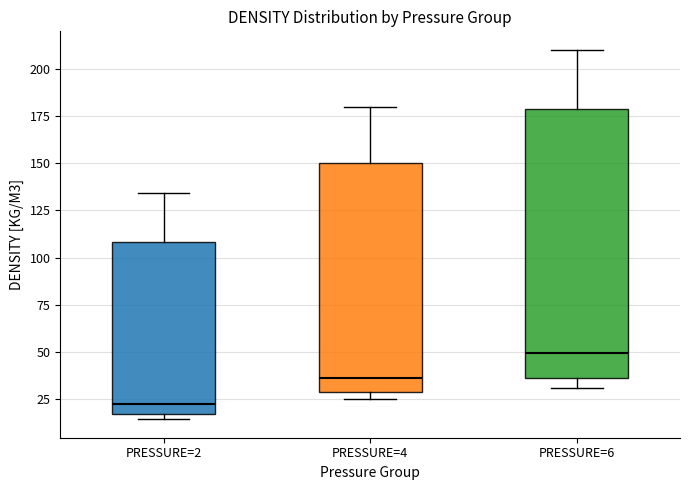

Which box's median line is the lowest?

PRESSURE=2